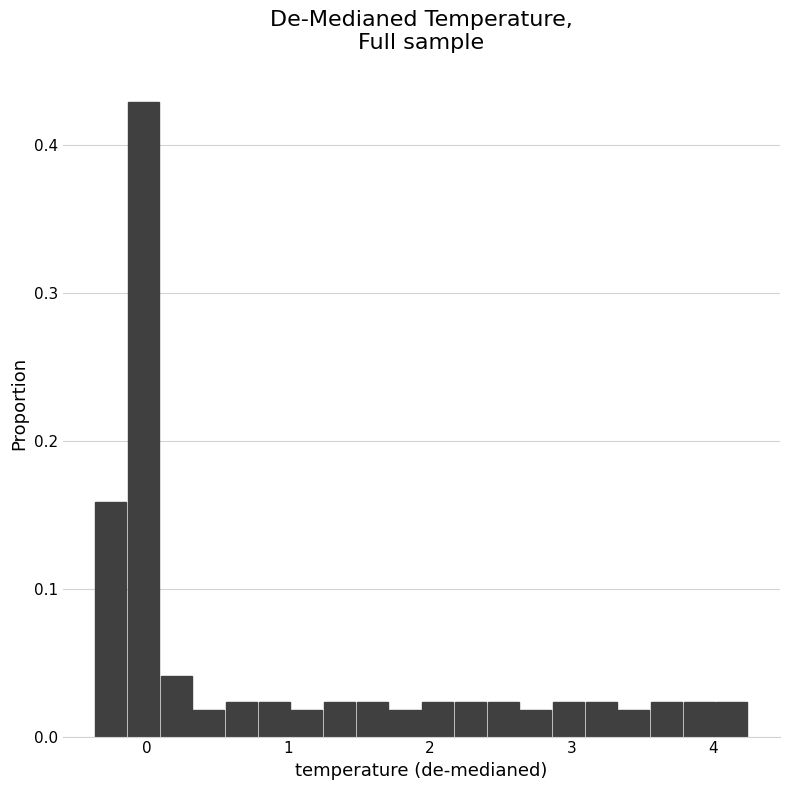

Read against the x-axis, roughly where is the centre of the tallest bar?

0.0